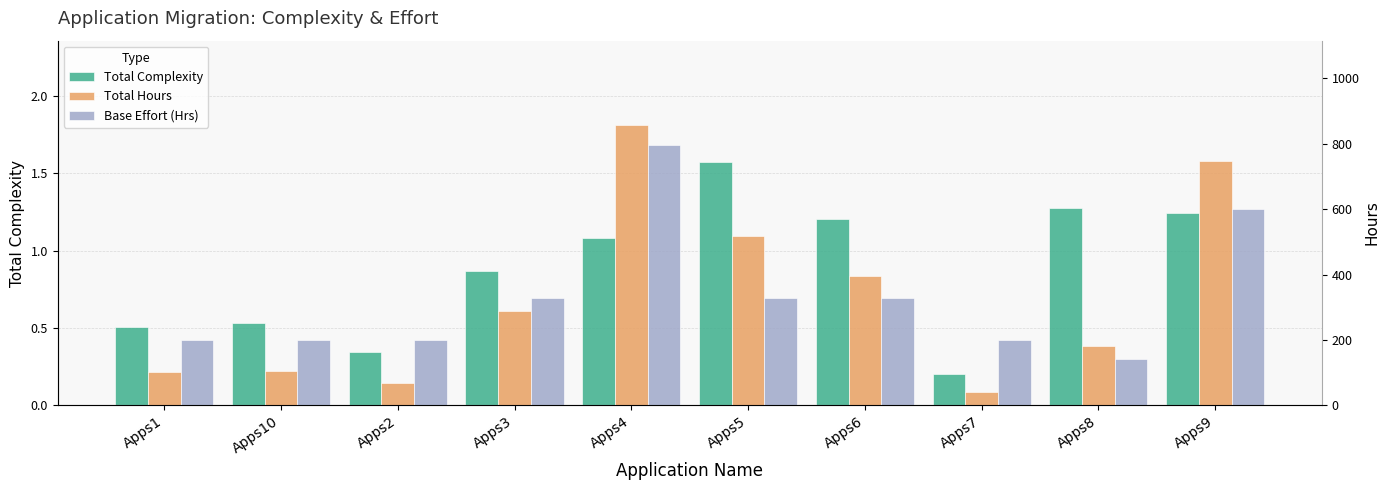

Where does the Base Effort (Hrs) series first go above 330?

Apps4